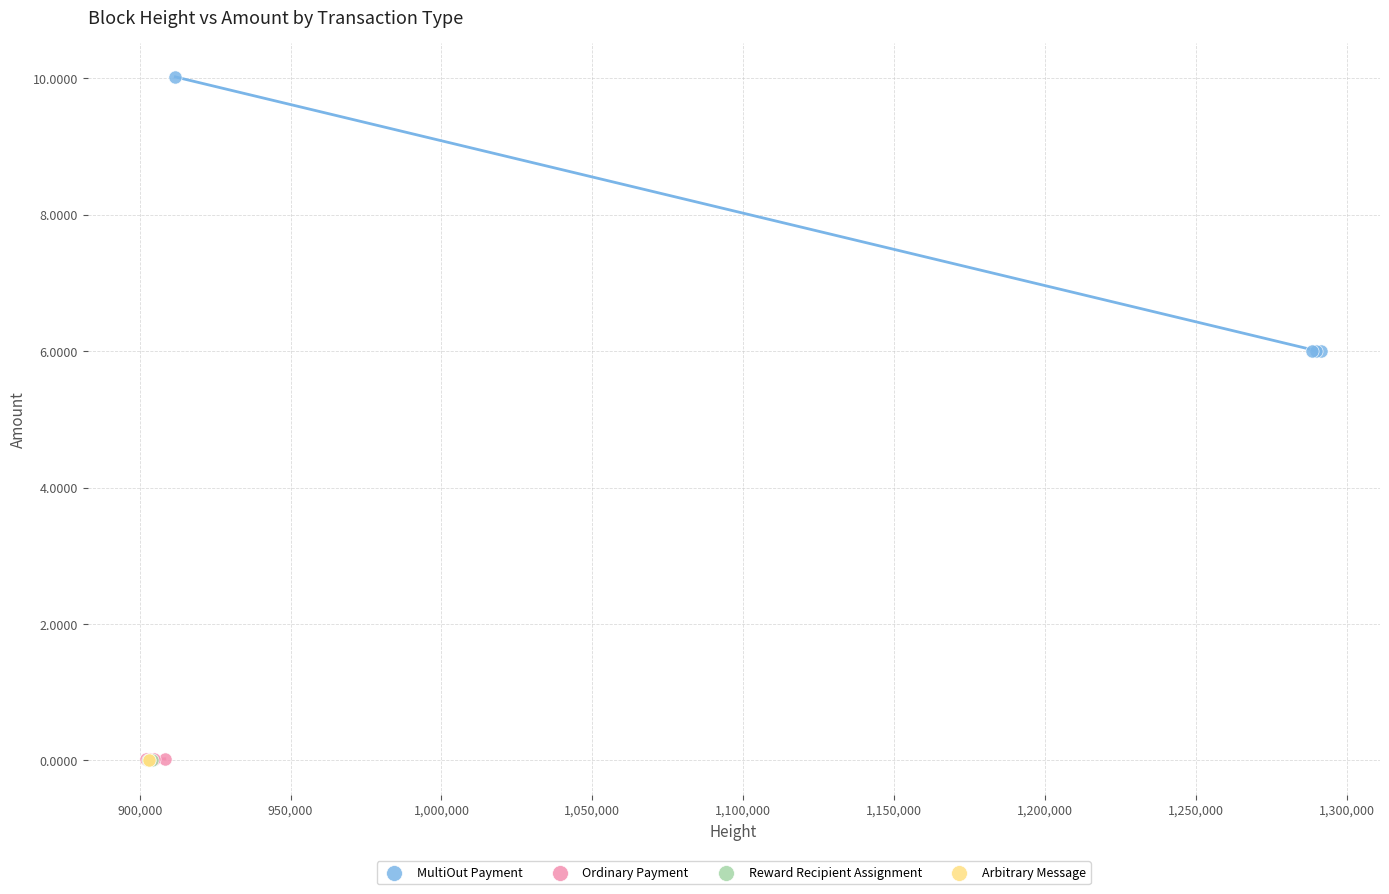

What are all the series names shown in the legend?

MultiOut Payment, Ordinary Payment, Reward Recipient Assignment, Arbitrary Message